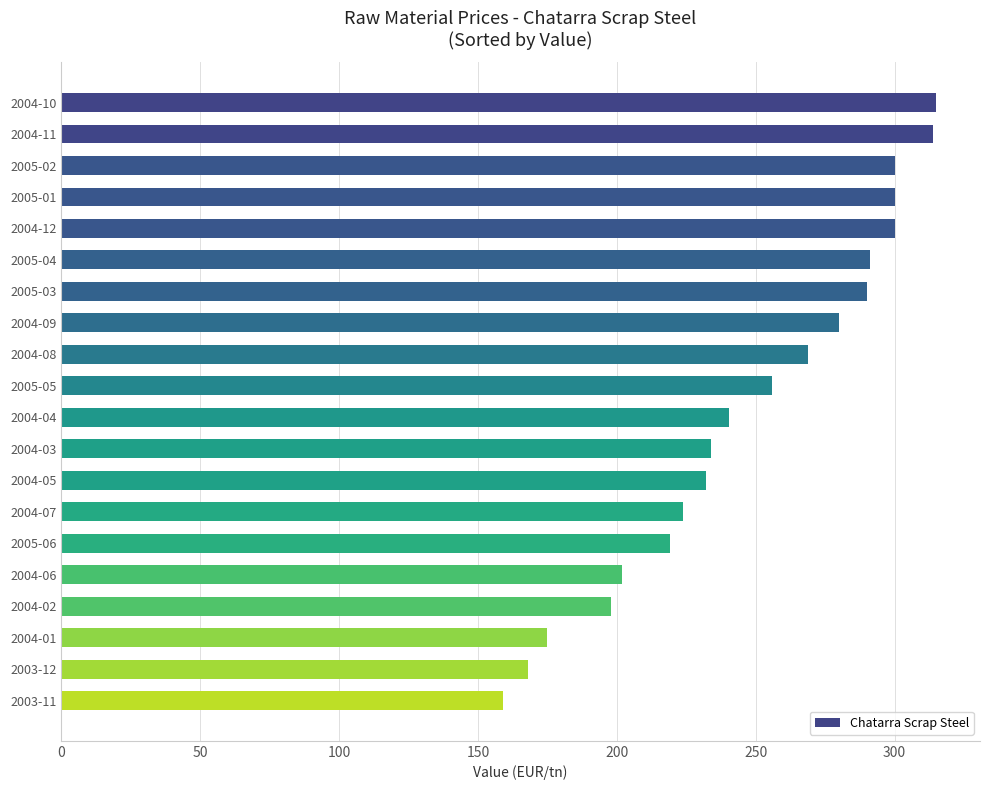

What is the label of the 6th bar from the top?

2005-04